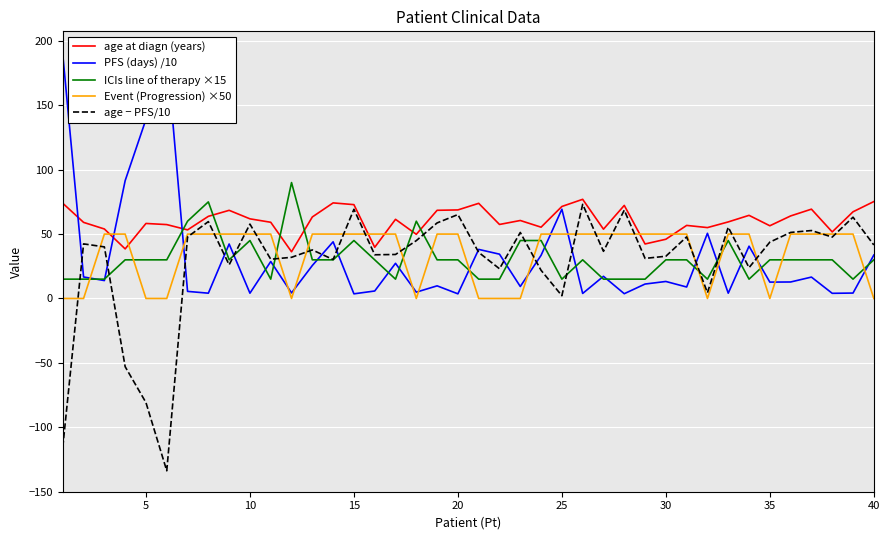

Is it true that age − PFS/10 equals 26.1 at 35?

False